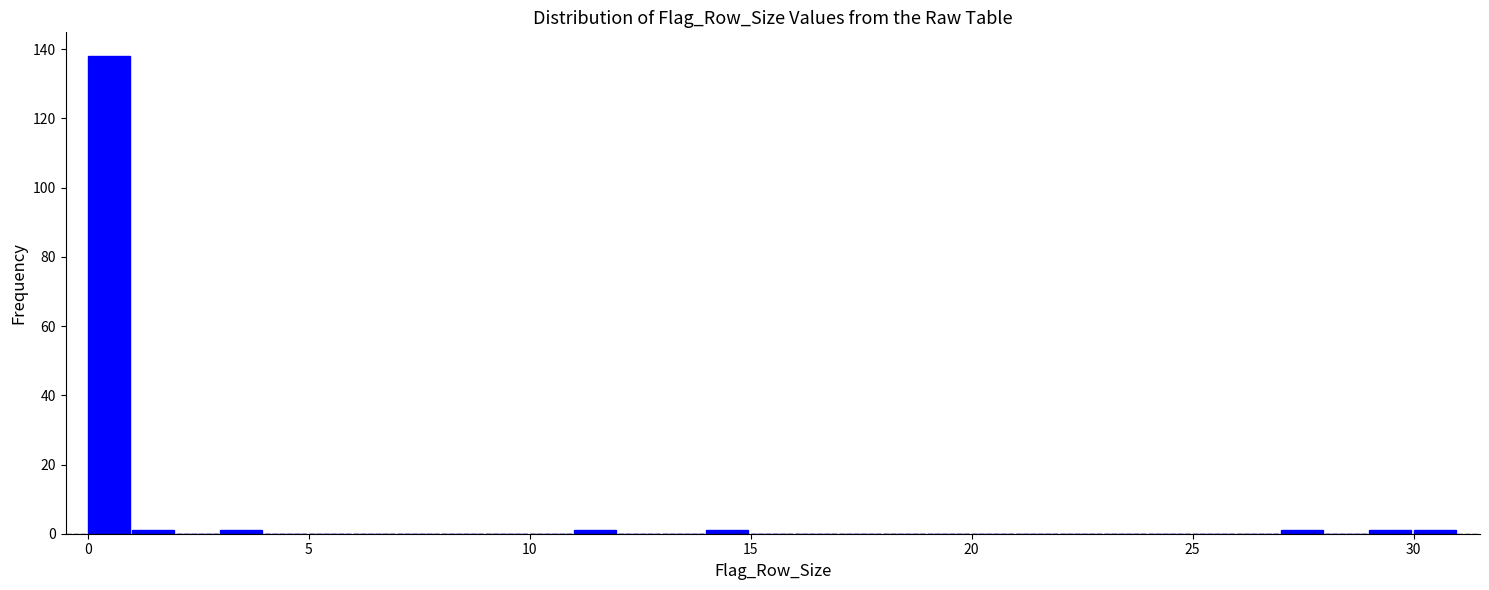

Read against the x-axis, roughly where is the centre of the tallest bar?

0.5